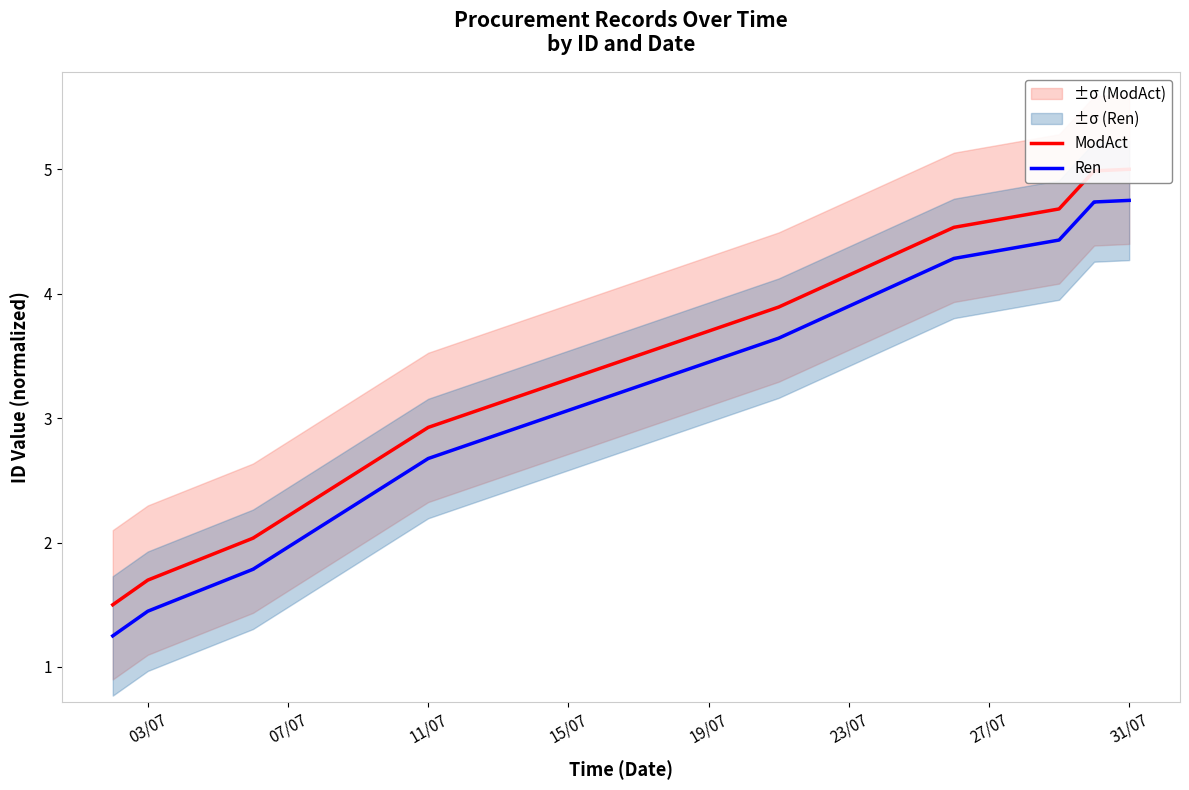

What is the difference between the maximum and minimum values in the ModAct series?

3.5